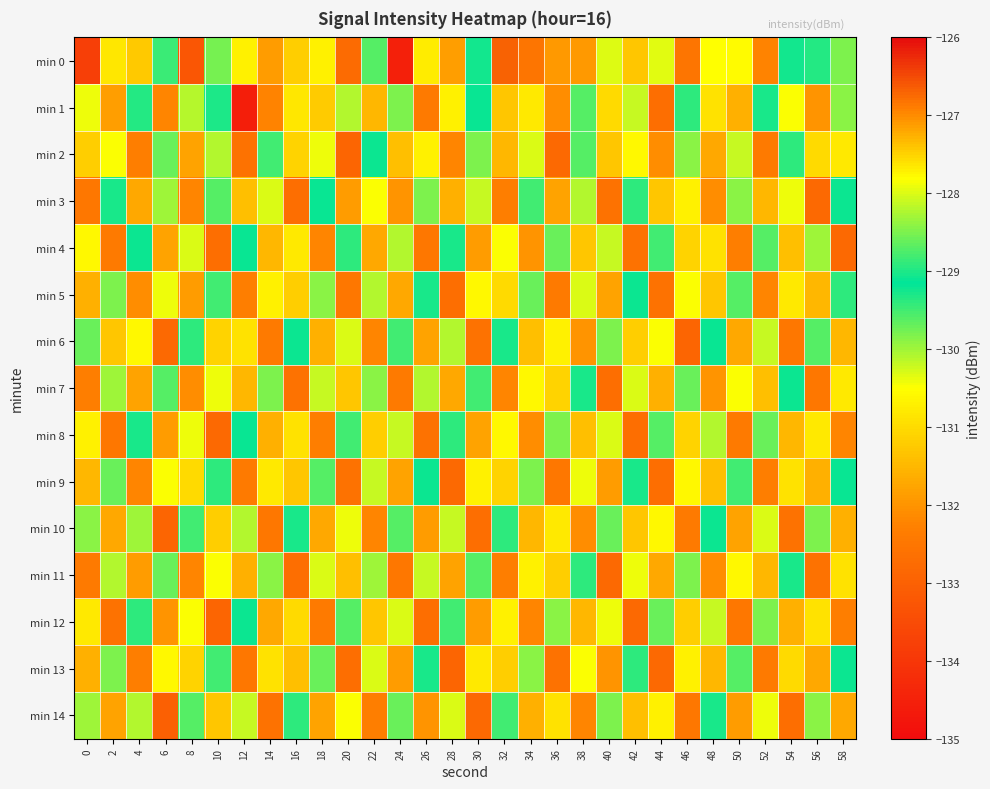

What is the spread (max minus min) of values at 42?

3.6